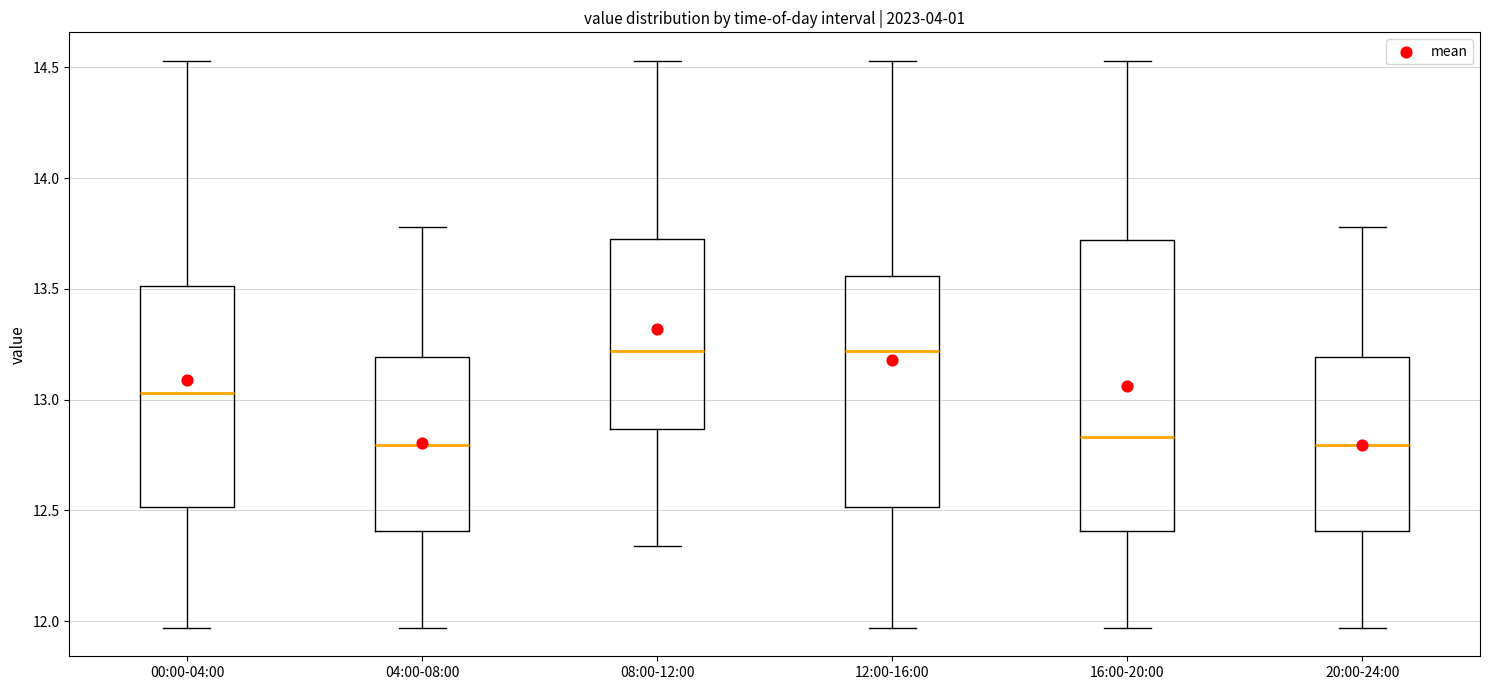

Reading left to right, transcribe this box plot: for each box, give where its median line is, the range the box spans, and where its two whiskers end, as read against the y-axis. The values are not printed on the chart, so give them approximately, as read against the axis.

00:00-04:00: median 13.05, box 12.50 to 13.50, whiskers 11.95 to 14.55
04:00-08:00: median 12.80, box 12.40 to 13.20, whiskers 11.95 to 13.80
08:00-12:00: median 13.20, box 12.85 to 13.75, whiskers 12.35 to 14.55
12:00-16:00: median 13.20, box 12.50 to 13.55, whiskers 11.95 to 14.55
16:00-20:00: median 12.85, box 12.40 to 13.70, whiskers 11.95 to 14.55
20:00-24:00: median 12.80, box 12.40 to 13.20, whiskers 11.95 to 13.80